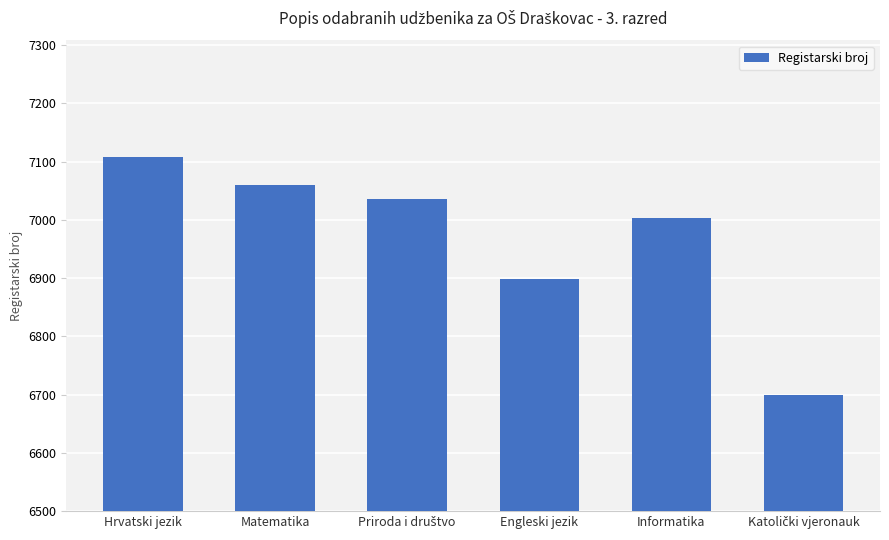

What is the approximate value at Hrvatski jezik, to the nearest 5?

7110